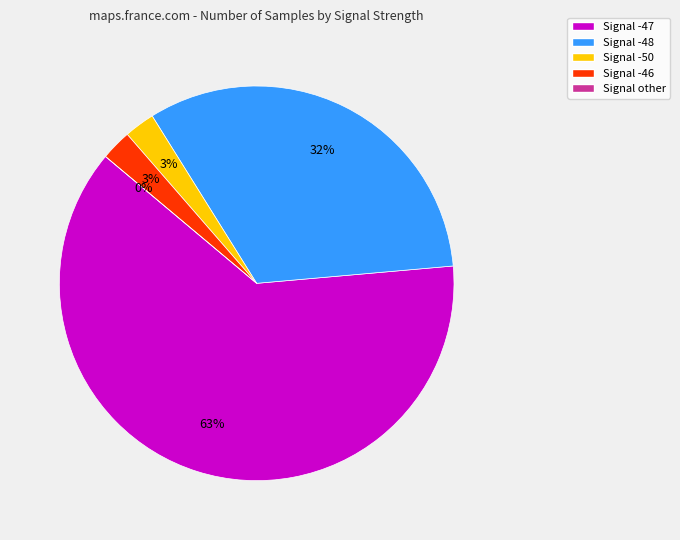

Which slice is the largest?

-47